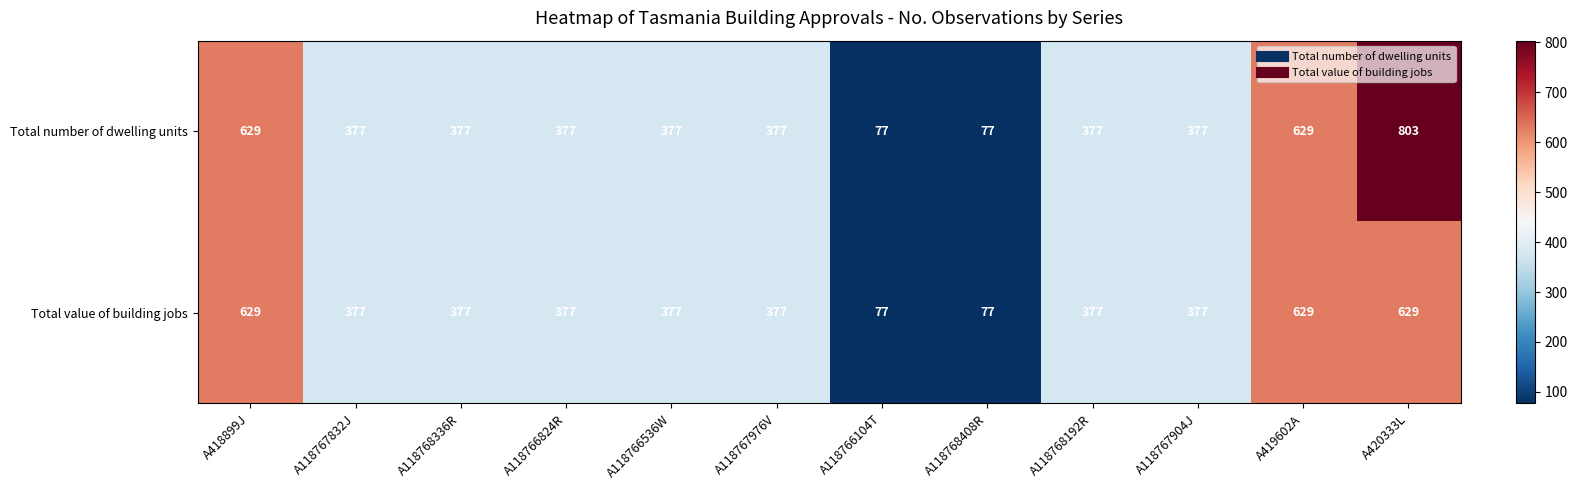

Reading right to left, extract all data points from this chart.

Total number of dwelling units: A420333L=803	A419602A=629	A118767904J=377	A118768192R=377	A118768408R=77	A118766104T=77	A118767976V=377	A118766536W=377	A118766824R=377	A118768336R=377	A118767832J=377	A418899J=629
Total value of building jobs: A420333L=629	A419602A=629	A118767904J=377	A118768192R=377	A118768408R=77	A118766104T=77	A118767976V=377	A118766536W=377	A118766824R=377	A118768336R=377	A118767832J=377	A418899J=629